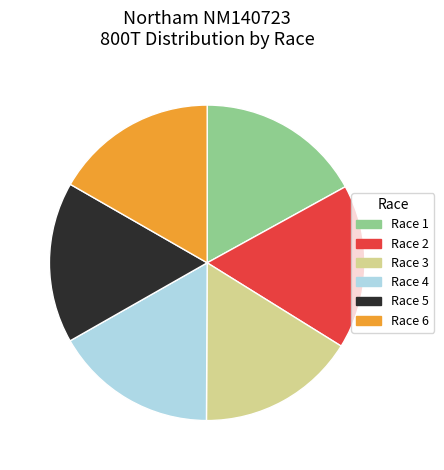

Count the number of slices in the pie.

6